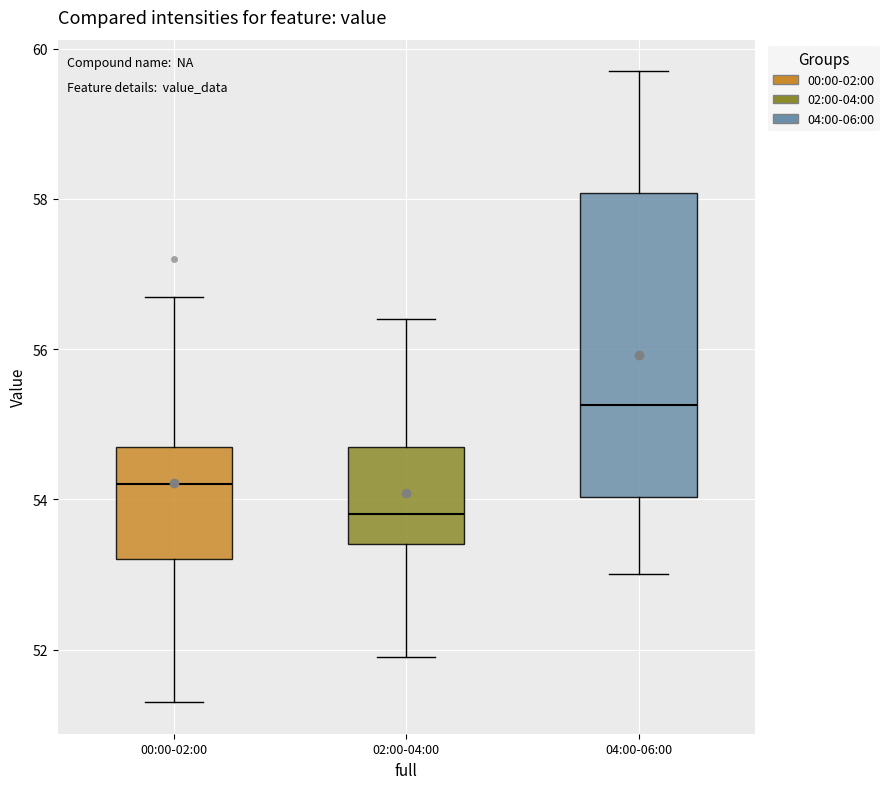

Reading left to right, transcribe this box plot: for each box, give where its median line is, the range the box spans, and where its two whiskers end, as read against the y-axis. The values are not printed on the chart, so give them approximately, as read against the axis.

00:00-02:00: median 54.2, box 53.2 to 54.8, whiskers 51.4 to 56.8
02:00-04:00: median 53.8, box 53.4 to 54.8, whiskers 52.0 to 56.4
04:00-06:00: median 55.2, box 54.0 to 58.0, whiskers 53.0 to 59.8